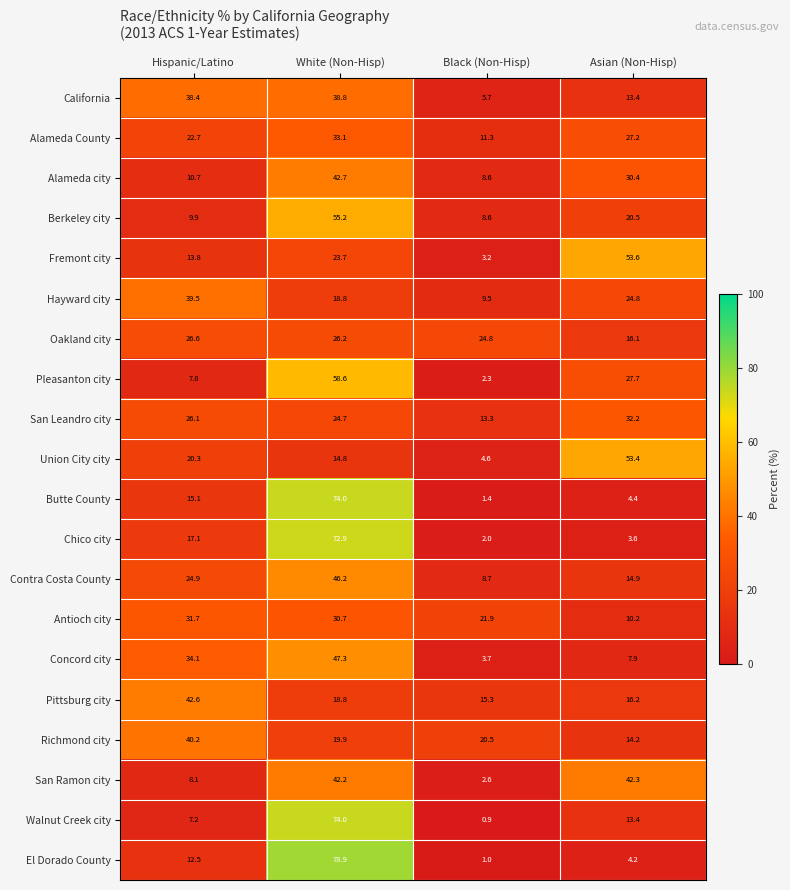

What is the sum of all Antioch city values?

94.5